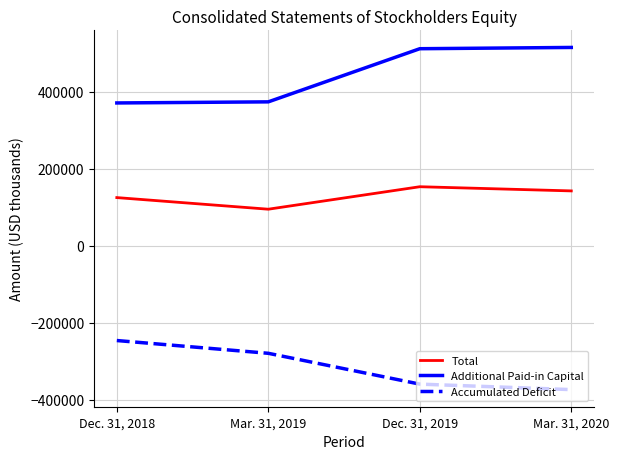

What is the total value across all series at Mar. 31, 2020?

284429